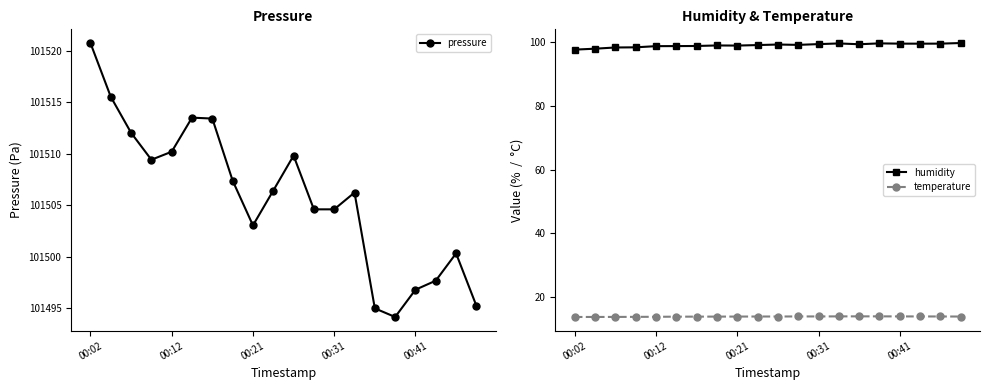

What is the approximate value of pressure at 00:31?

101504.6